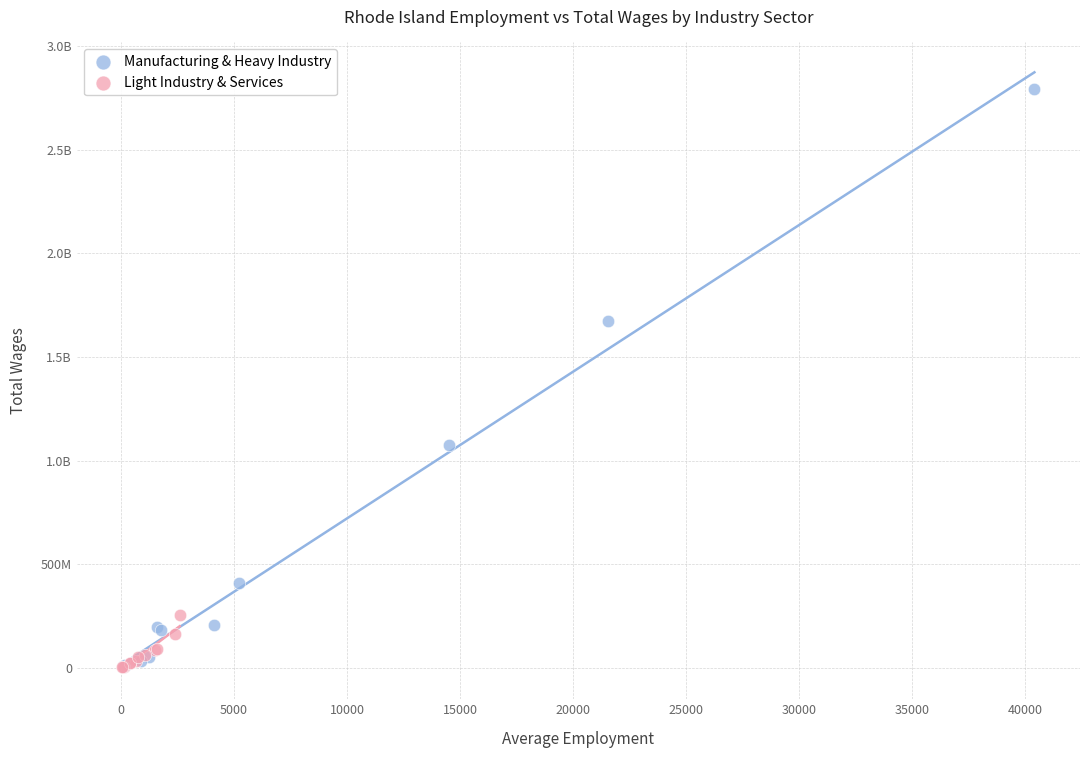

What are all the series names shown in the legend?

Manufacturing & Heavy Industry, Light Industry & Services